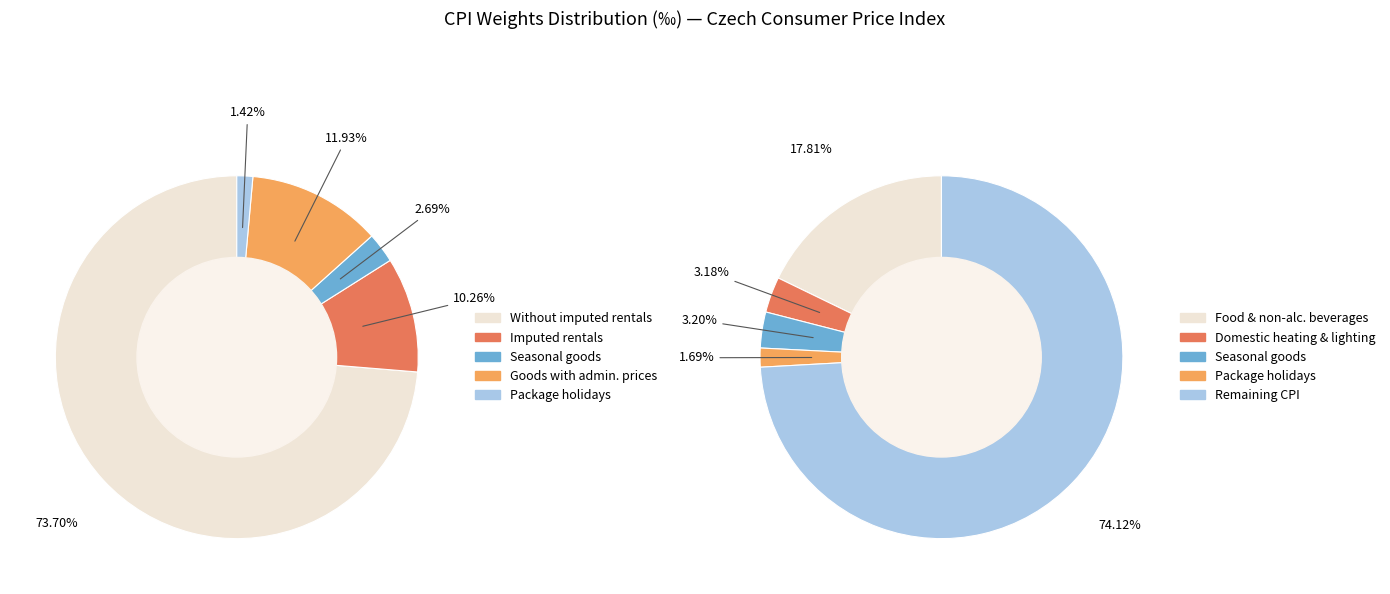

Is it true that Goods with administrative prices is 16% of the pie?

False